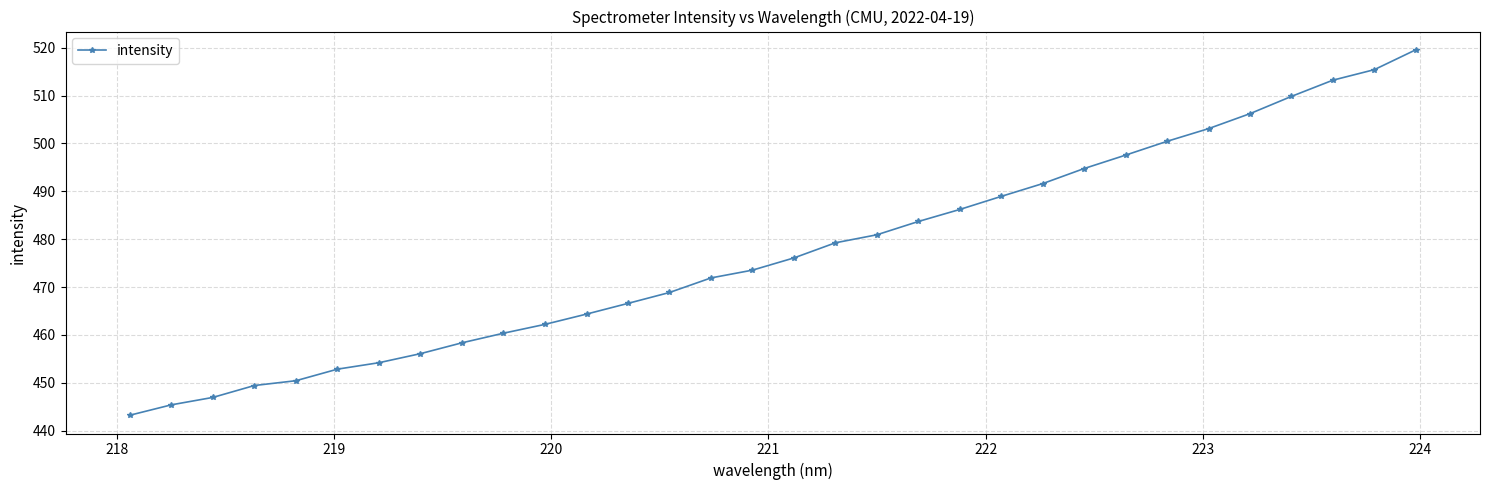

What is the value of the 8th point from the left?

456.1